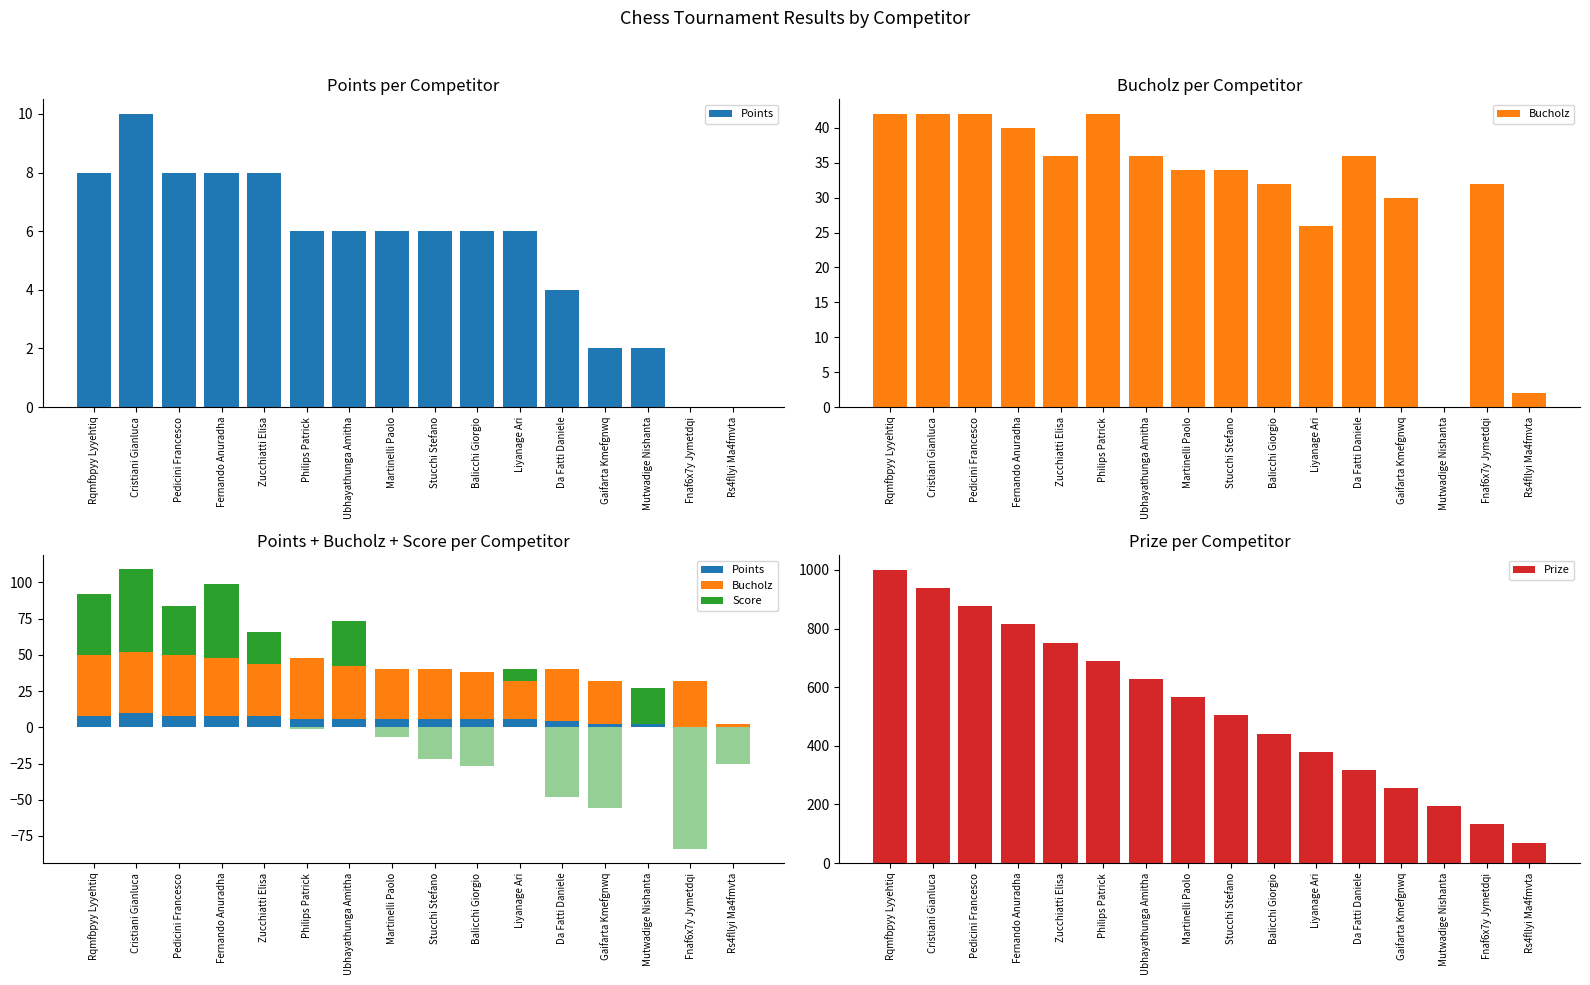

What is the sum of all Score values?

270